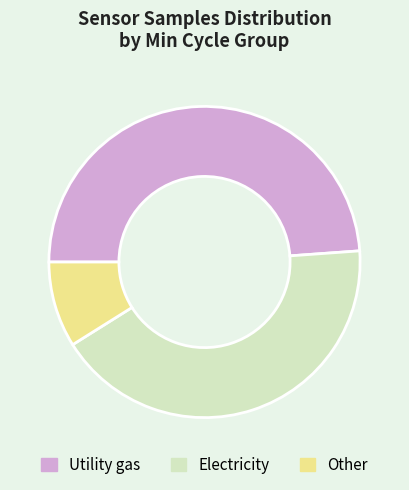

Is there any slice that represents more than half of the pie?

No